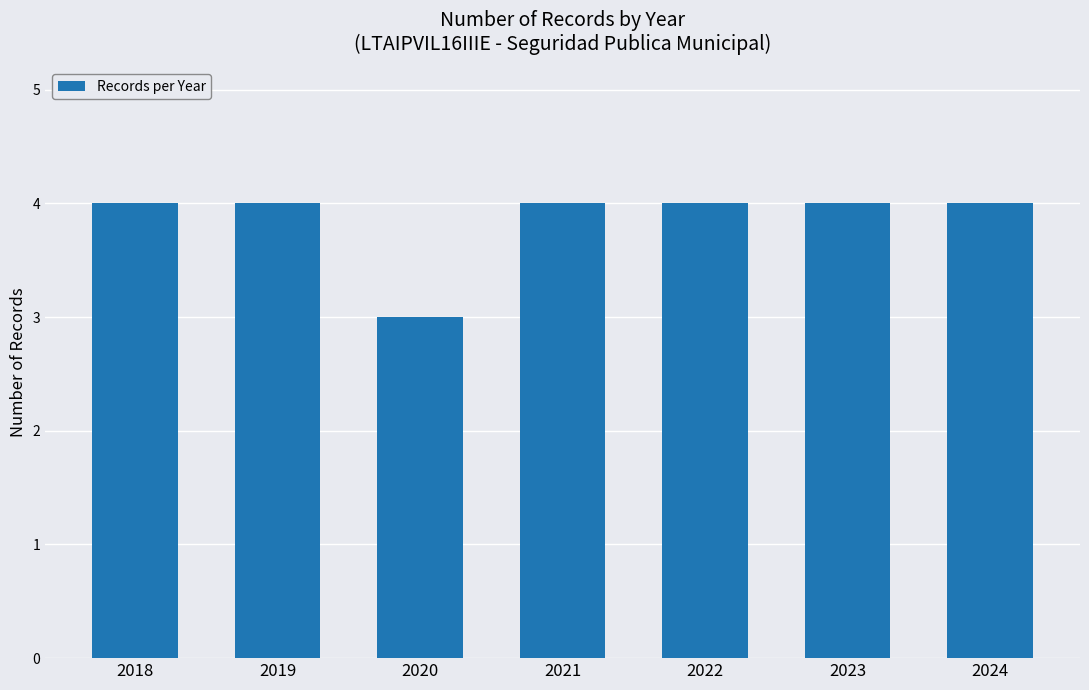

What is the value of the 2nd bar from the left?

4